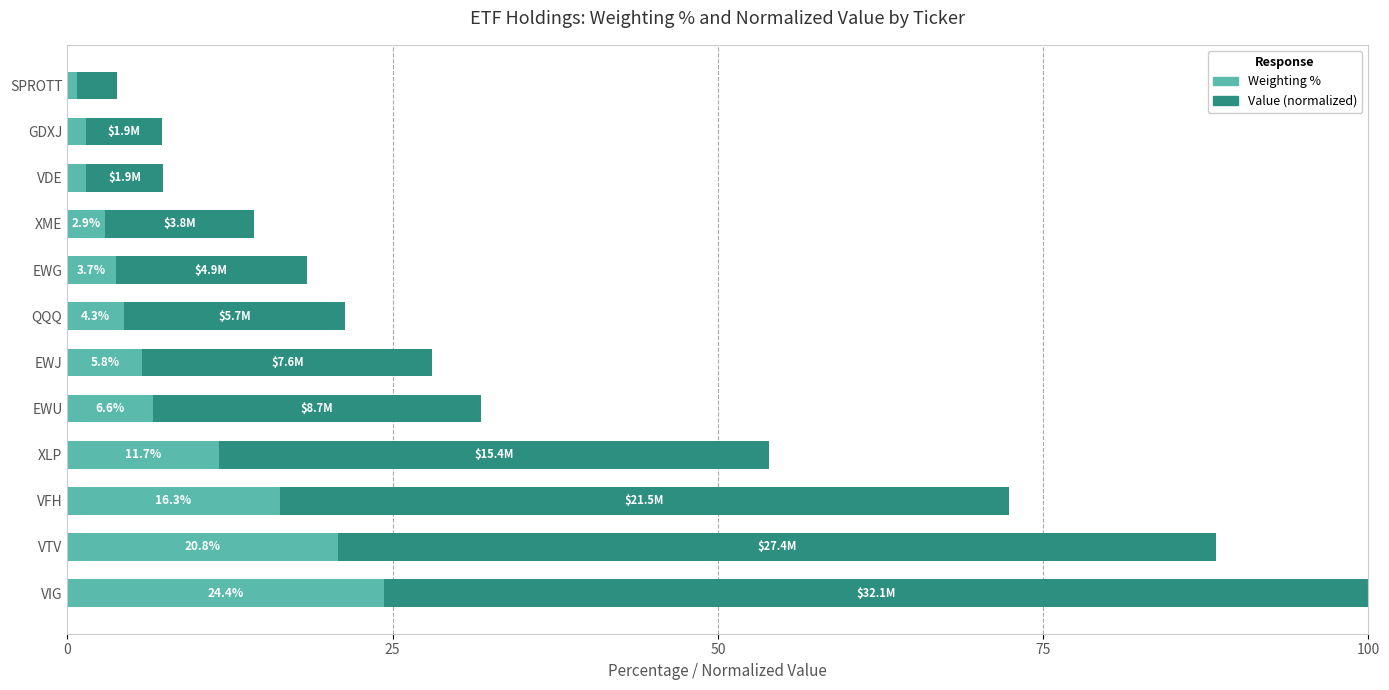

The Weighting % series shows 24.4 at VIG. True or false?

True